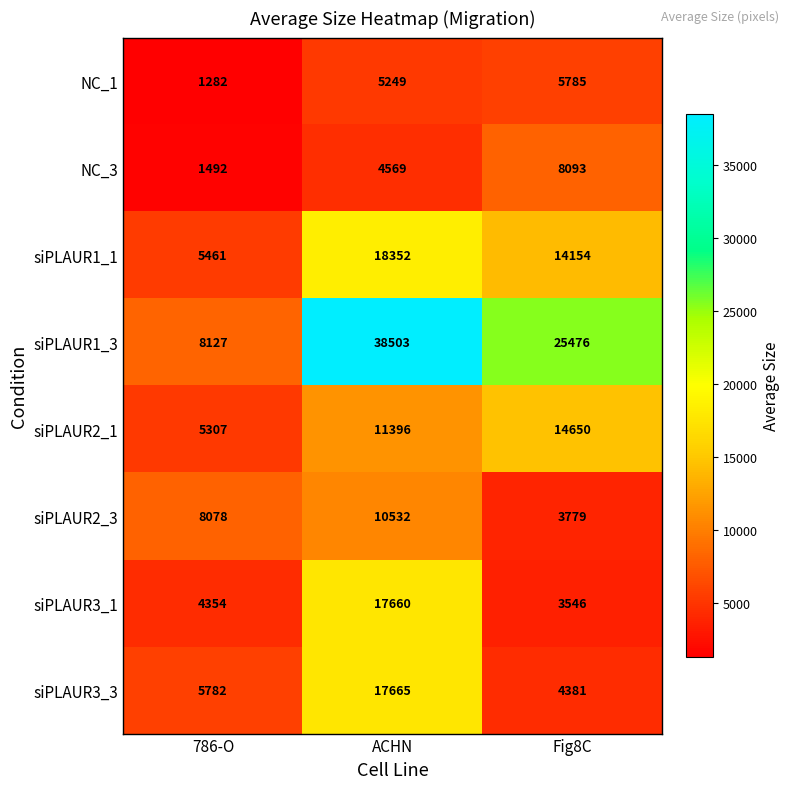

What is the spread (max minus min) of values at ACHN?

33934